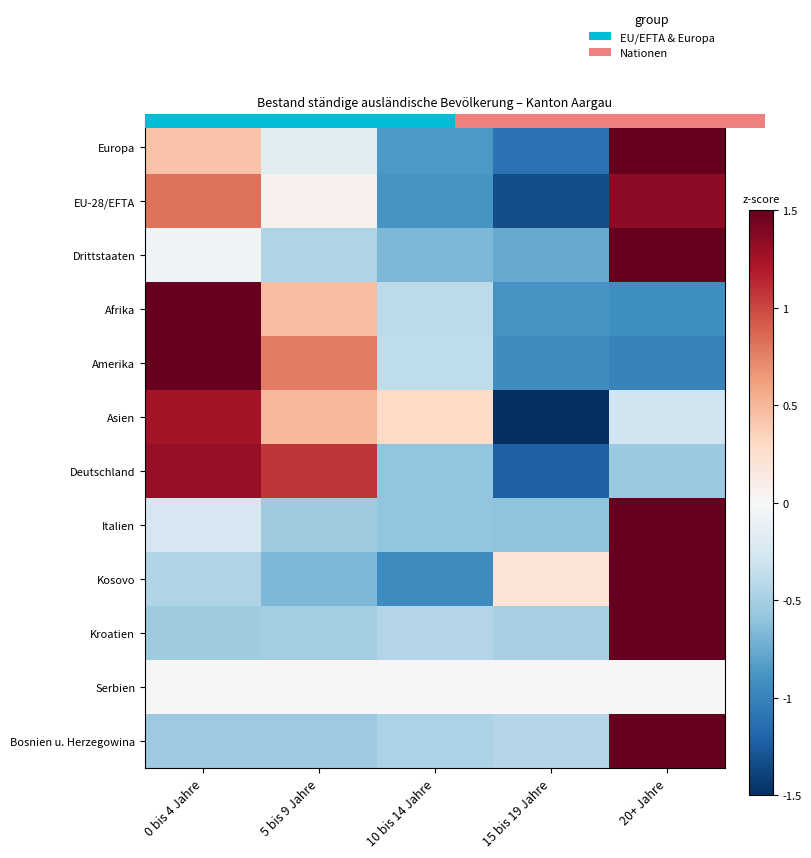

What is the difference between the Afrika values at 20+ Jahre and 0 bis 4 Jahre?

2.4